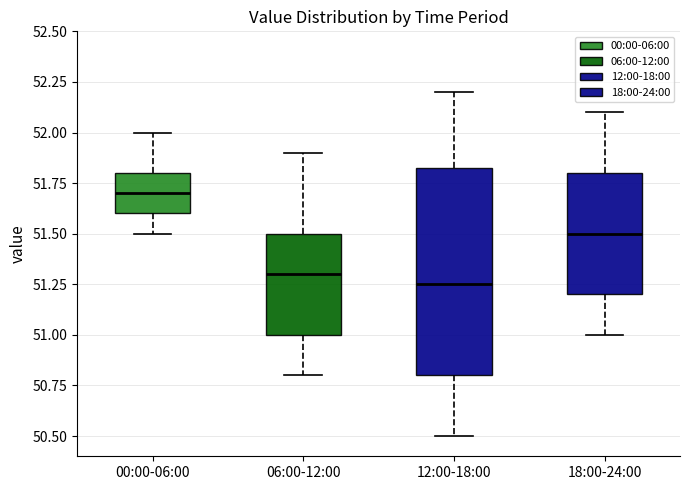

Reading left to right, transcribe this box plot: for each box, give where its median line is, the range the box spans, and where its two whiskers end, as read against the y-axis. The values are not printed on the chart, so give them approximately, as read against the axis.

00:00-06:00: median 51.70, box 51.60 to 51.80, whiskers 51.50 to 52.00
06:00-12:00: median 51.30, box 51.00 to 51.50, whiskers 50.80 to 51.90
12:00-18:00: median 51.25, box 50.80 to 51.85, whiskers 50.50 to 52.20
18:00-24:00: median 51.50, box 51.20 to 51.80, whiskers 51.00 to 52.10